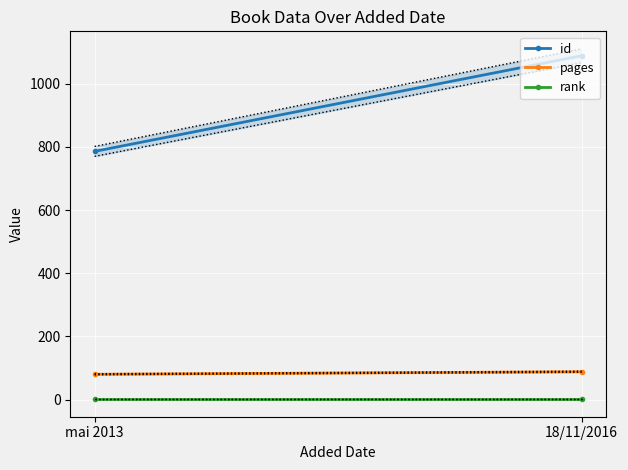

Is the value of rank at mai 2013 greater than the value of pages at 18/11/2016?

No